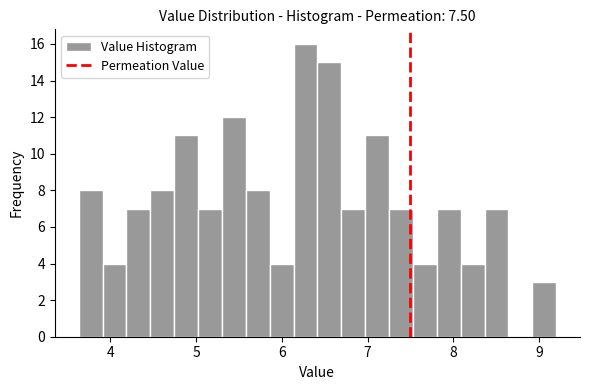

Read against the x-axis, roughly where is the centre of the tallest bar?

6.3